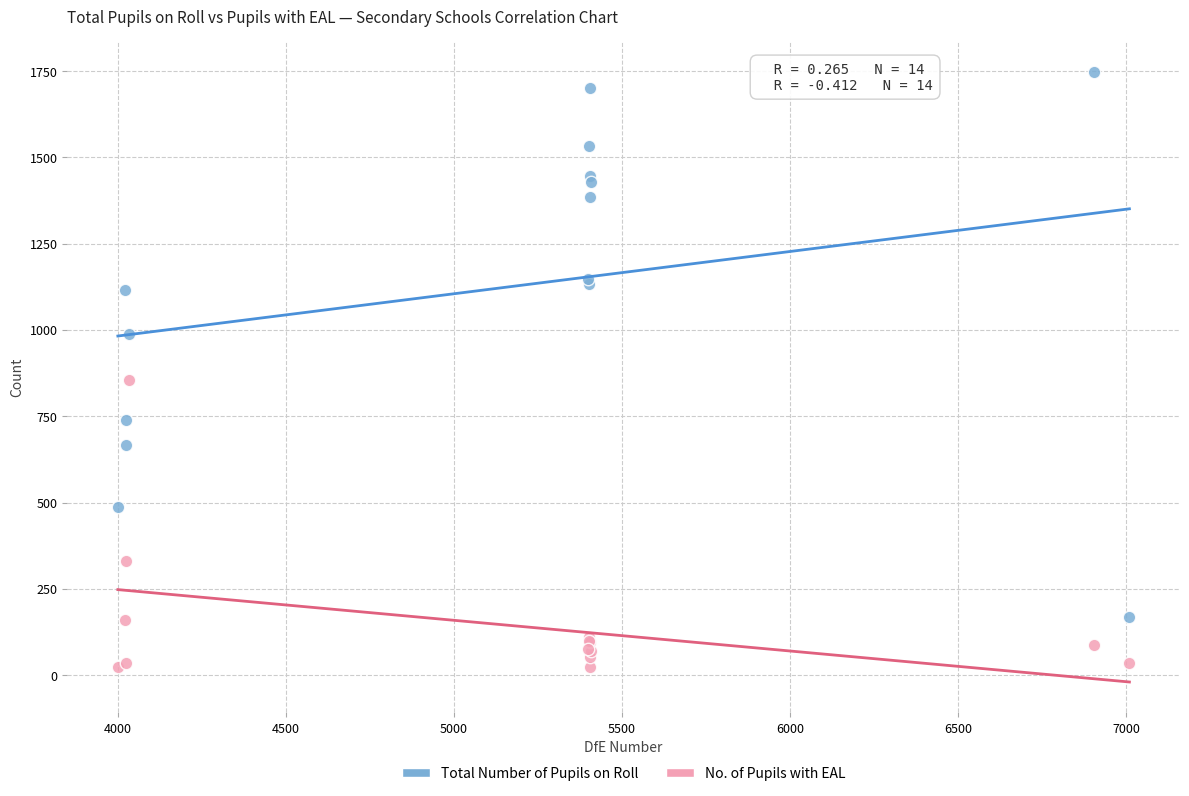

What is the X range (max minus min) for the scatter plot?

3008